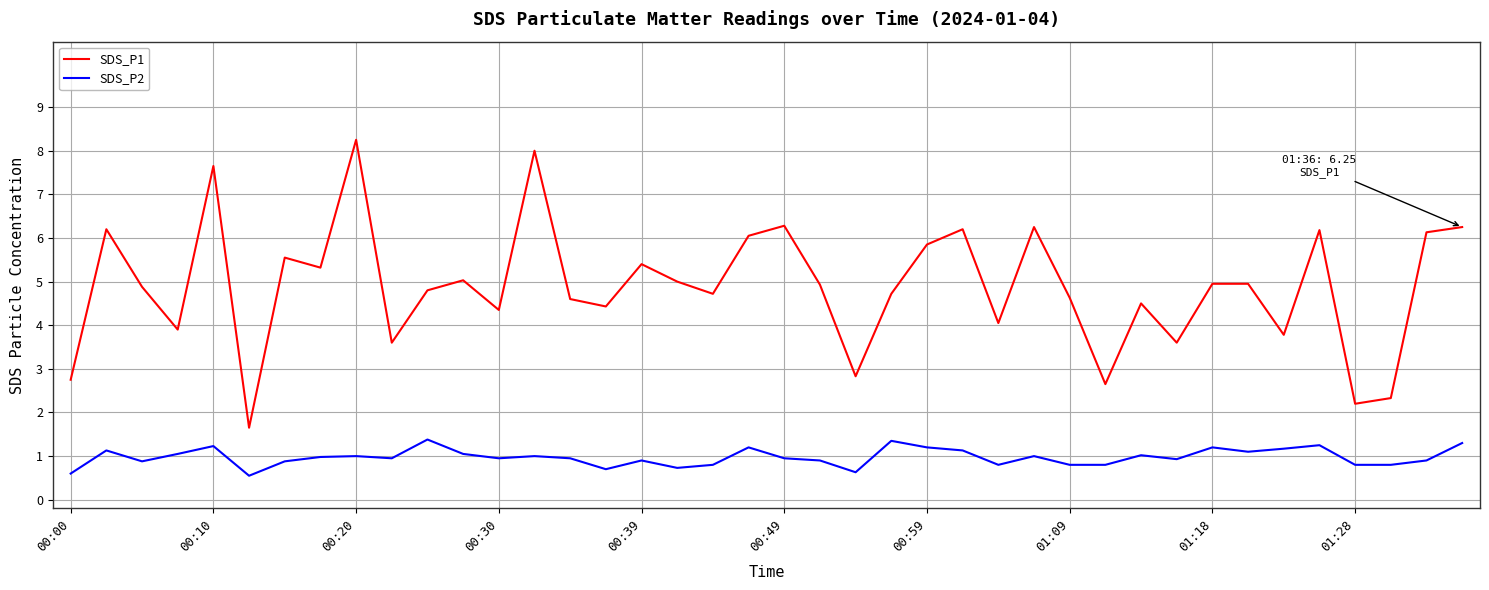

What is the minimum value shown in the chart?

0.6